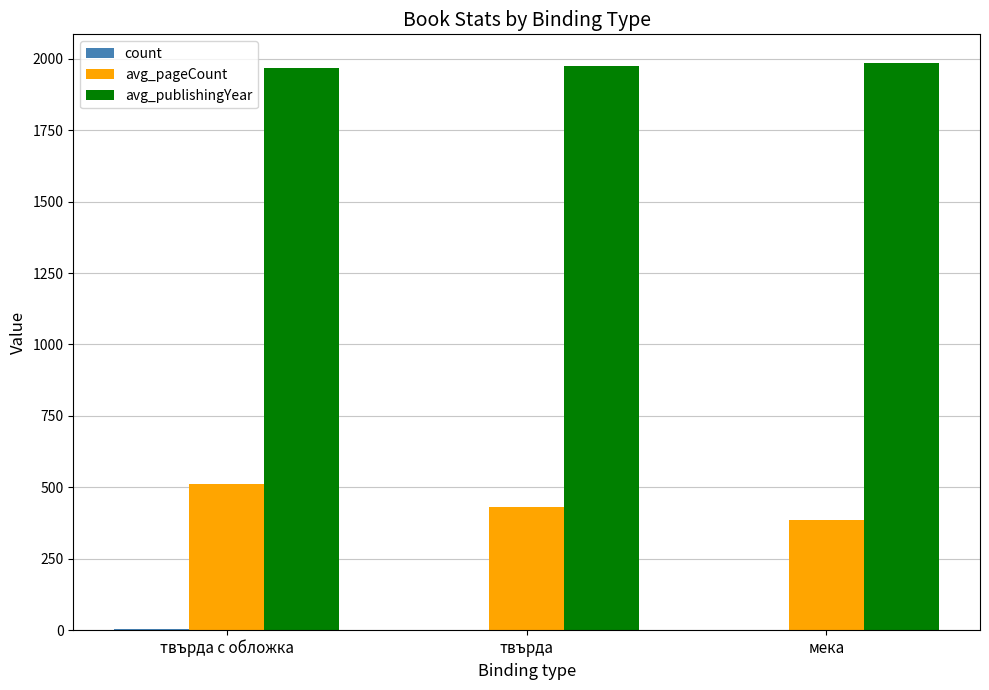

The avg_pageCount series shows 572.4 at твърда. True or false?

False